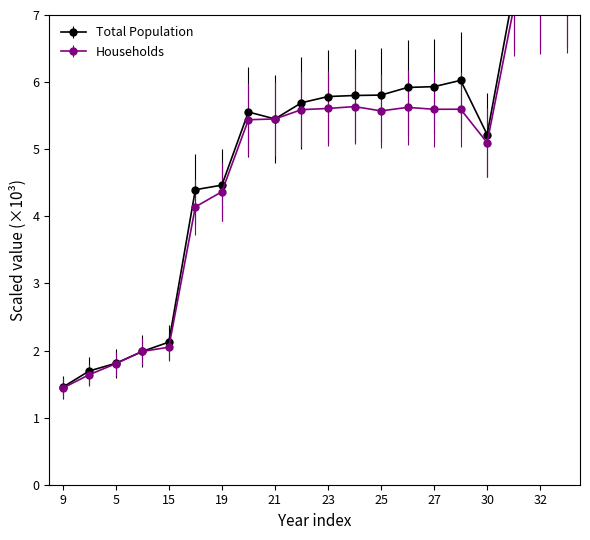

Rank the series by their average value, from highest to lowest.

Total Population, Households